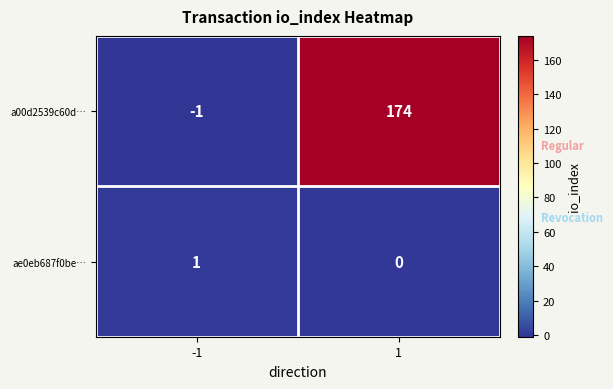

What is the total value across all series at 1?

174